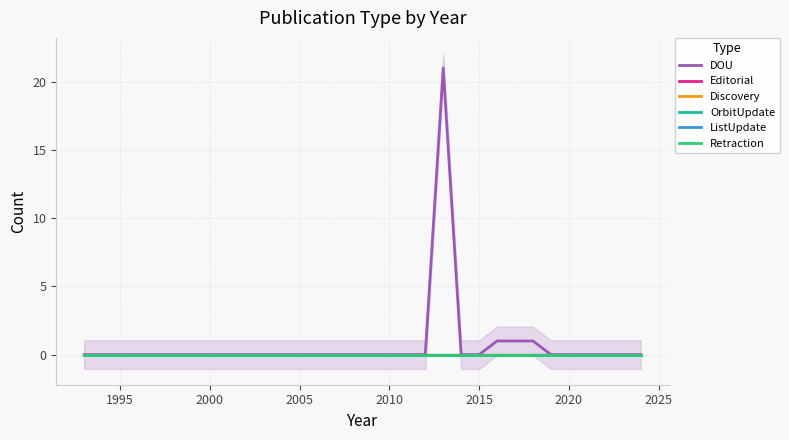

True or false: Retraction has more than 0 points higher than both neighbors.

False